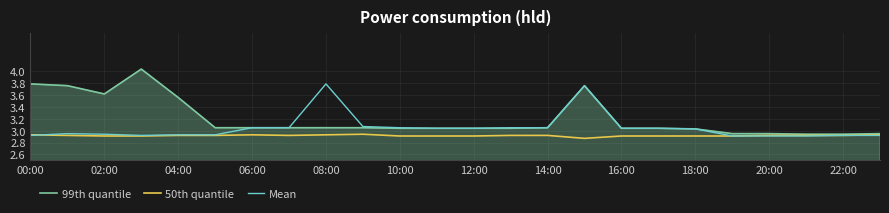

Which series has the largest range (max minus min)?

99th quantile